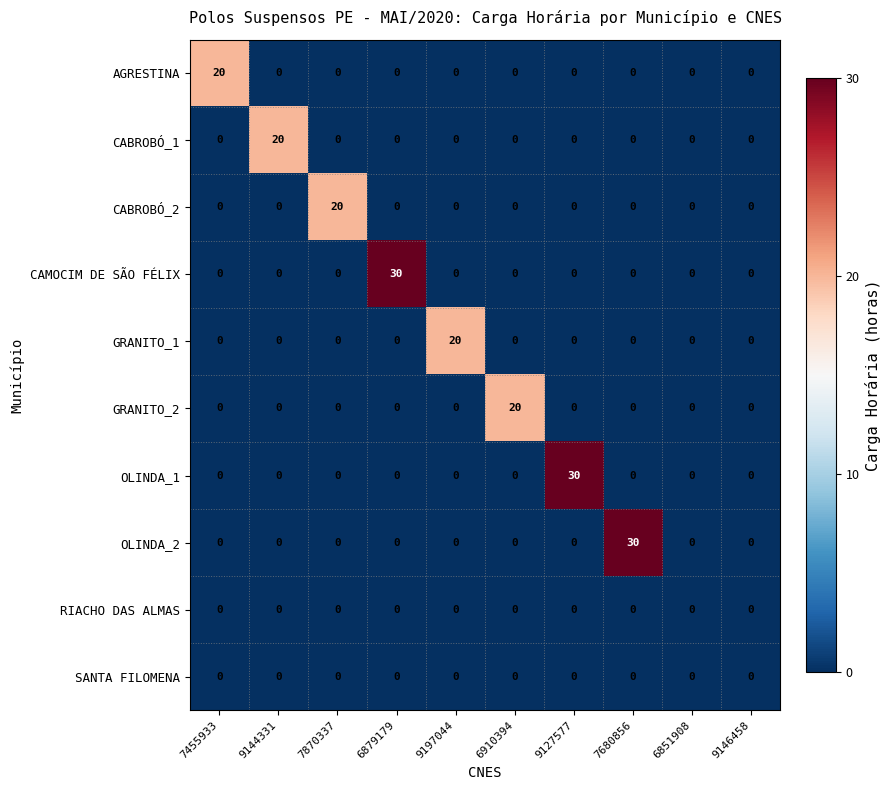

What is the total value across all series at 9127577?

30